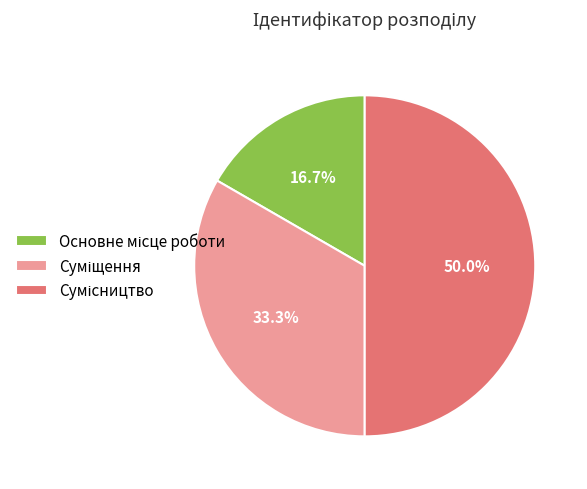

What percentage is the Основне місце роботи slice, to the nearest percent?

17%